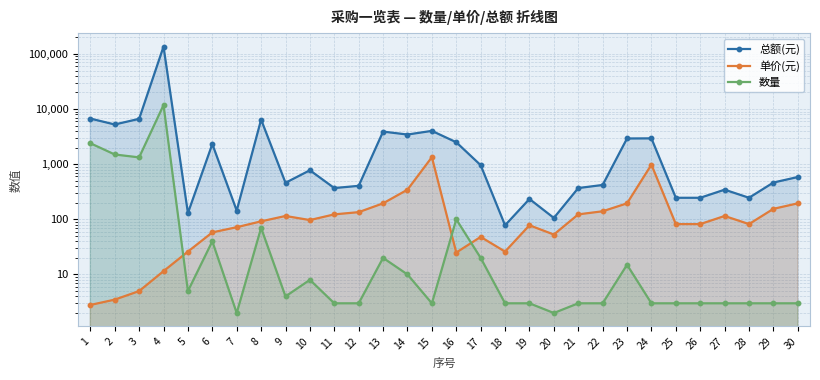

Reading right to left, extract all data points from this chart.

总额(元): 30=585.0	29=465.0	28=246.0	27=345.0	26=246.0	25=246.0	24=2940.0	23=2925.0	22=420.0	21=369.0	20=106.0	19=234.0	18=78.0	17=960.0	16=2500.0	15=4020.0	14=3450.0	13=3900.0	12=405.0	11=369.0	10=776.0	9=460.0	8=6440.0	7=144.0	6=2320.0	5=130.0	4=135700.0	3=6645.0	2=5250.0	1=6720.0
单价(元): 30=195.0	29=155.0	28=82.0	27=115.0	26=82.0	25=82.0	24=980.0	23=195.0	22=140.0	21=123.0	20=53.0	19=78.0	18=26.0	17=48.0	16=25.0	15=1340.0	14=345.0	13=195.0	12=135.0	11=123.0	10=97.0	9=115.0	8=92.0	7=72.0	6=58.0	5=26.0	4=11.5	3=5.0	2=3.5	1=2.8
数量: 30=3.0	29=3.0	28=3.0	27=3.0	26=3.0	25=3.0	24=3.0	23=15.0	22=3.0	21=3.0	20=2.0	19=3.0	18=3.0	17=20.0	16=100.0	15=3.0	14=10.0	13=20.0	12=3.0	11=3.0	10=8.0	9=4.0	8=70.0	7=2.0	6=40.0	5=5.0	4=11800.0	3=1329.0	2=1500.0	1=2400.0